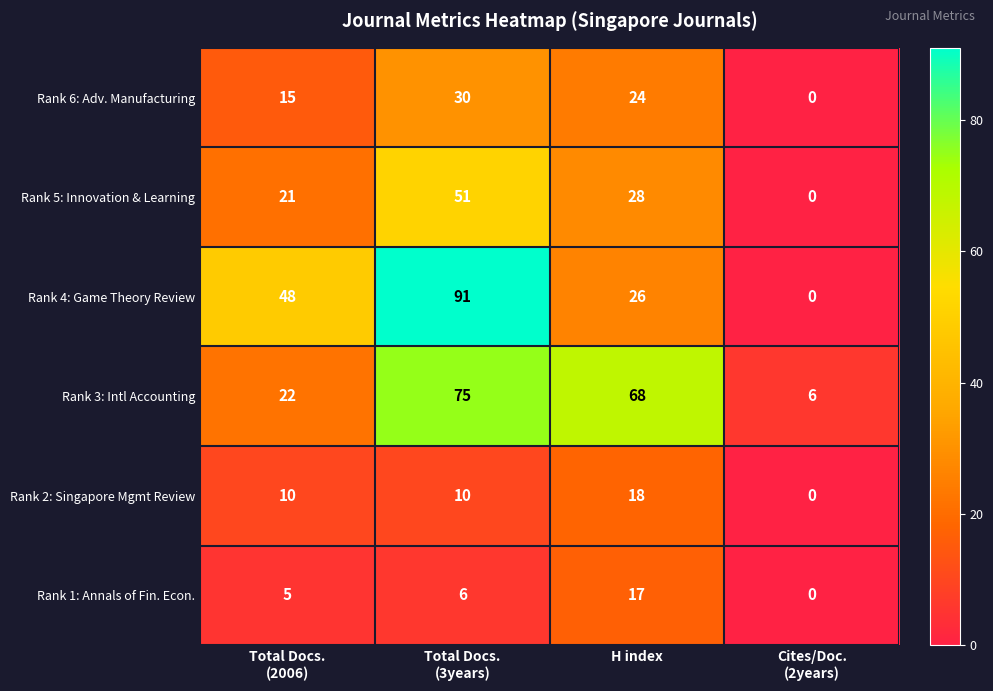

Reading right to left, transcribe all the data shown in this chart.

Rank 6: Adv. Manufacturing: 0	24	30	15
Rank 5: Innovation & Learning: 0	28	51	21
Rank 4: Game Theory Review: 0	26	91	48
Rank 3: Intl Accounting: 6	68	75	22
Rank 2: Singapore Mgmt Review: 0	18	10	10
Rank 1: Annals of Fin. Econ.: 0	17	6	5